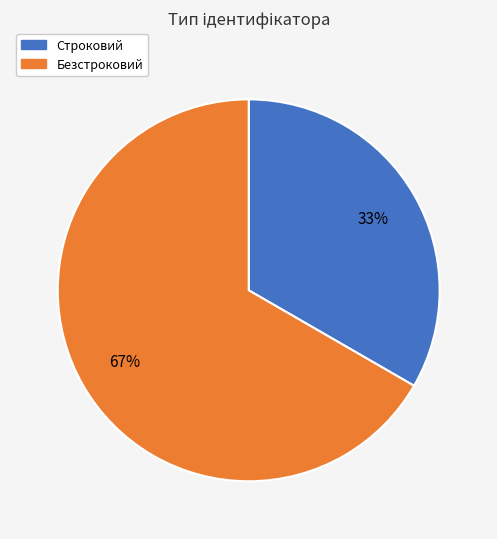

Is the sum of Строковий and Безстроковий greater than half?

Yes